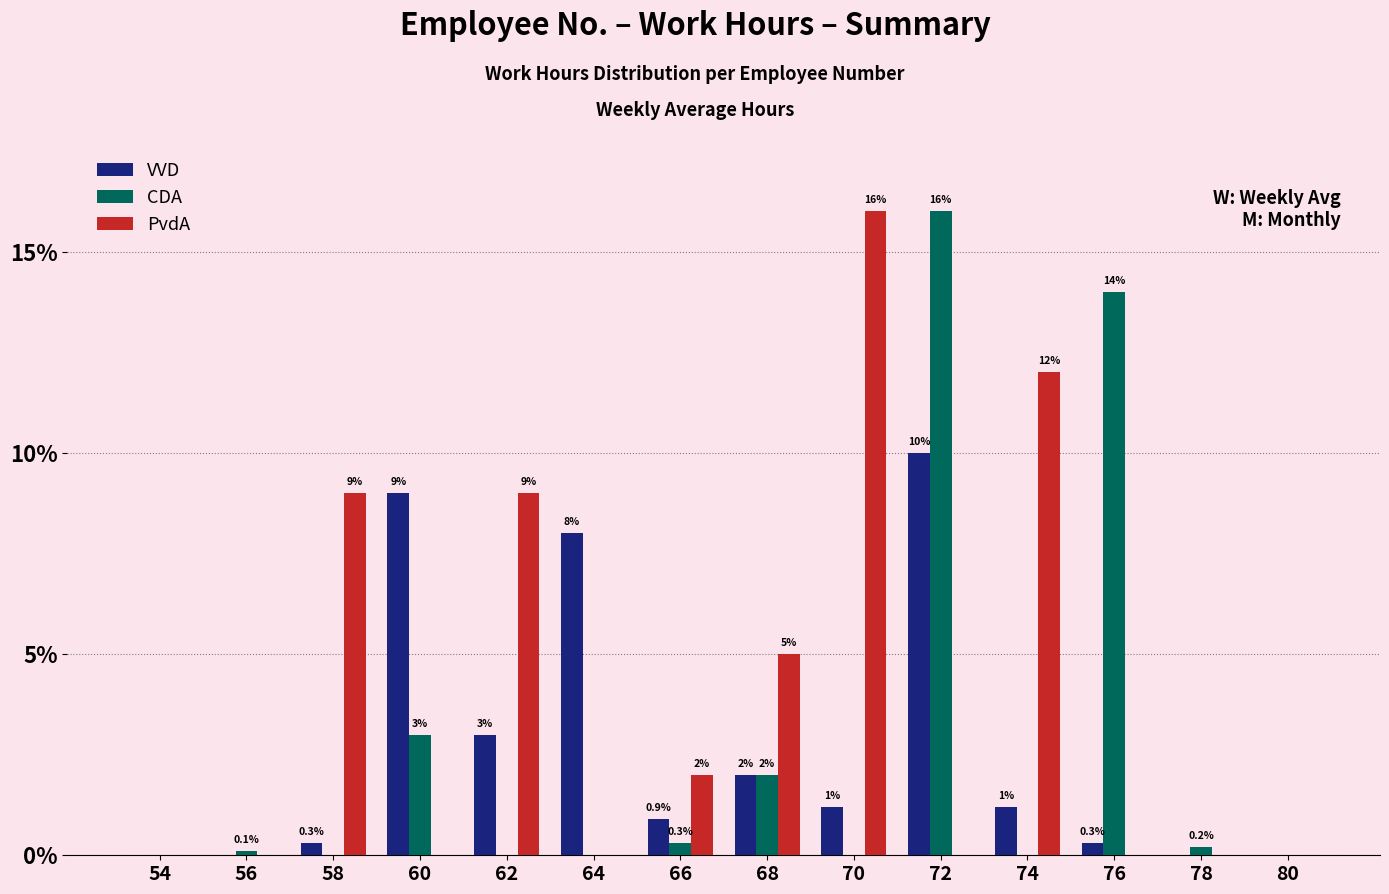

Which series changed the most between 58 and 62?

VVD